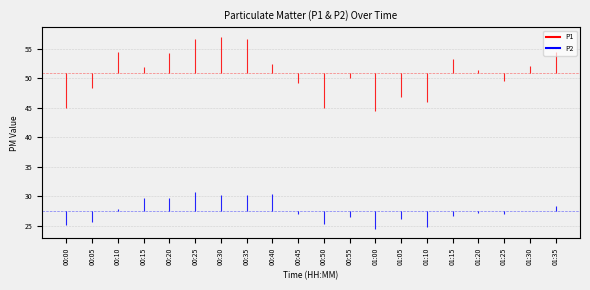

How many lines are shown in the chart?

2